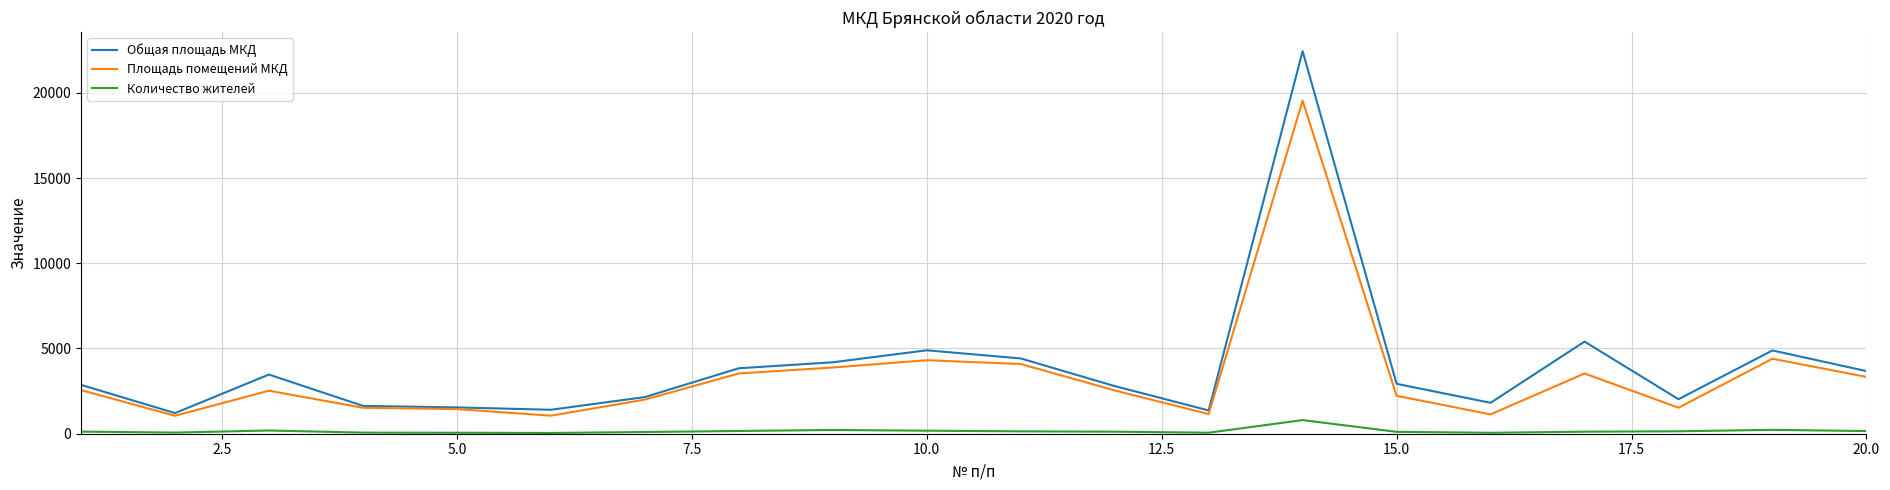

Which series has the largest range (max minus min)?

Общая площадь МКД